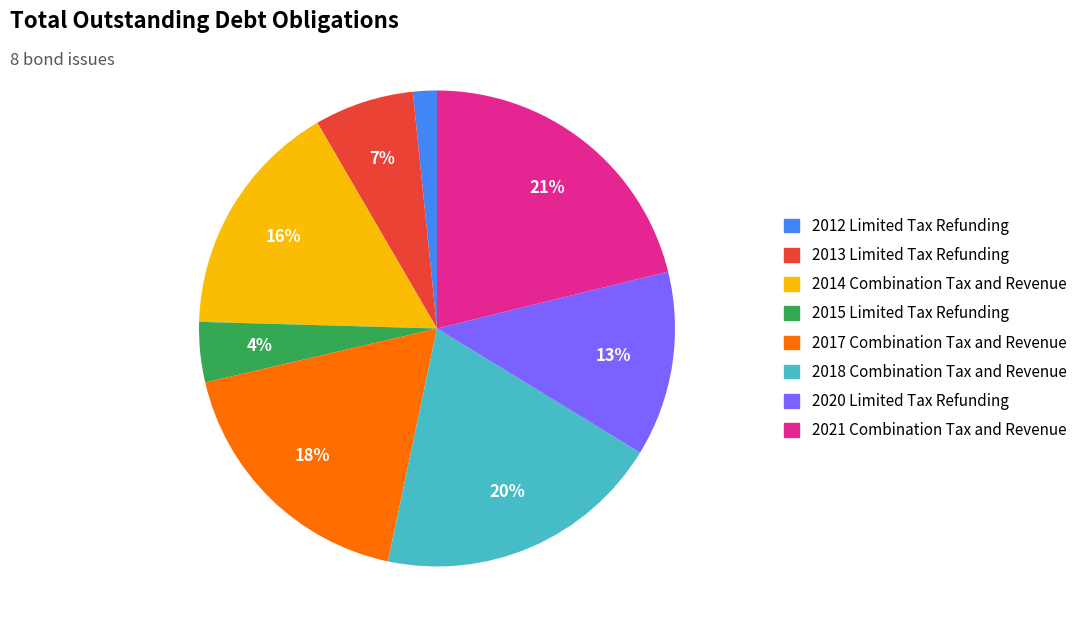

Is there any slice that represents more than half of the pie?

No